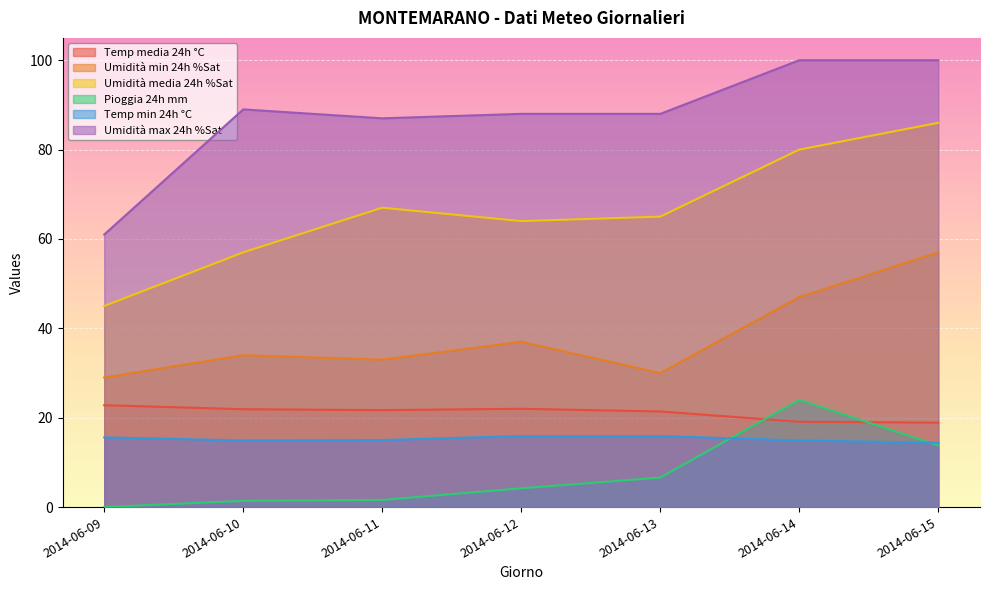

Rank the series at 2014-06-11 from highest to lowest value.

Umidità max 24h %Sat, Umidità media 24h %Sat, Umidità min 24h %Sat, Temp media 24h °C, Temp min 24h °C, Pioggia 24h mm